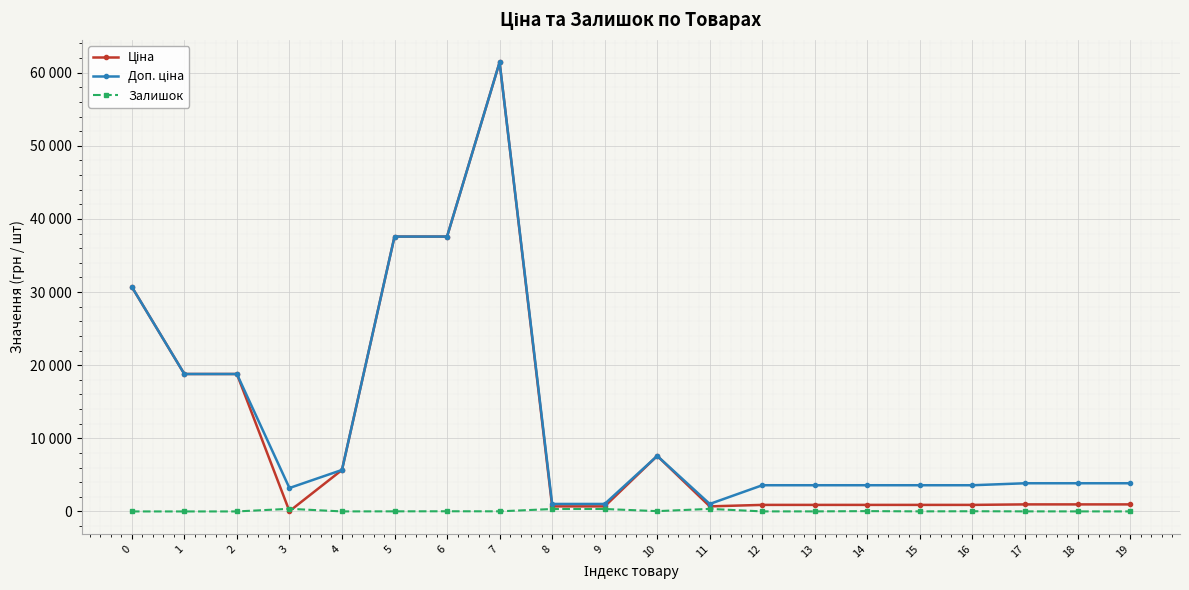

Does the chart have visible grid lines?

Yes